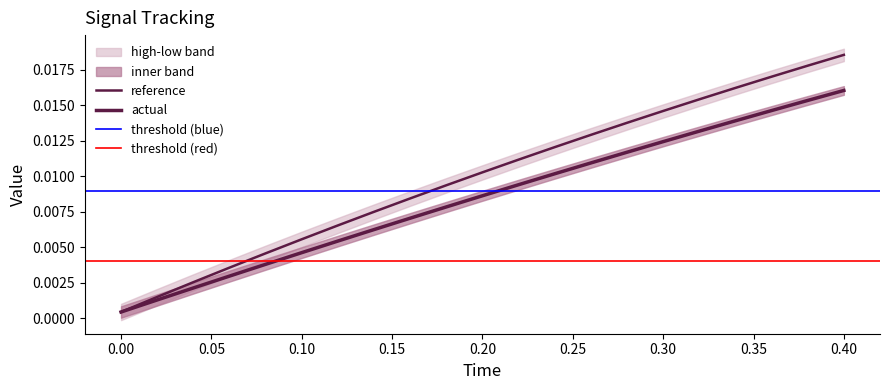

Is the value of reference at 0.08 greater than the value of actual at 0.14?

No